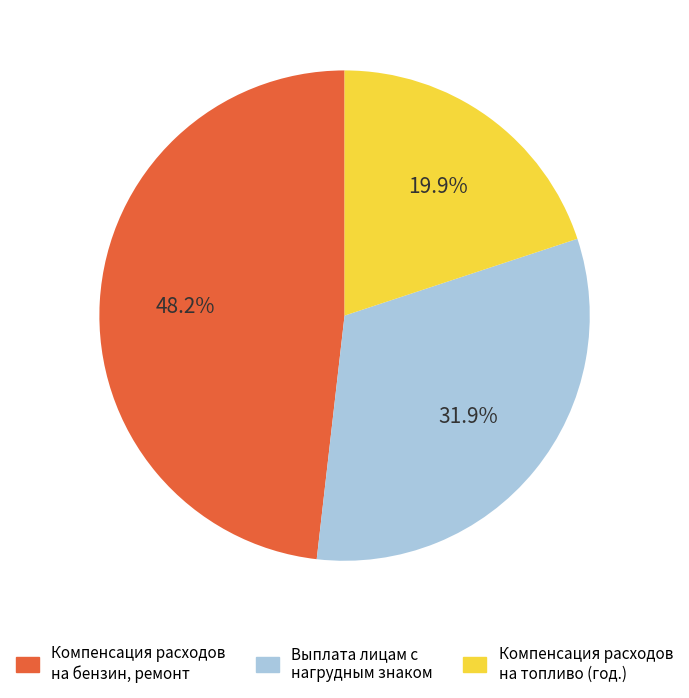

Does any single category account for the majority?

No